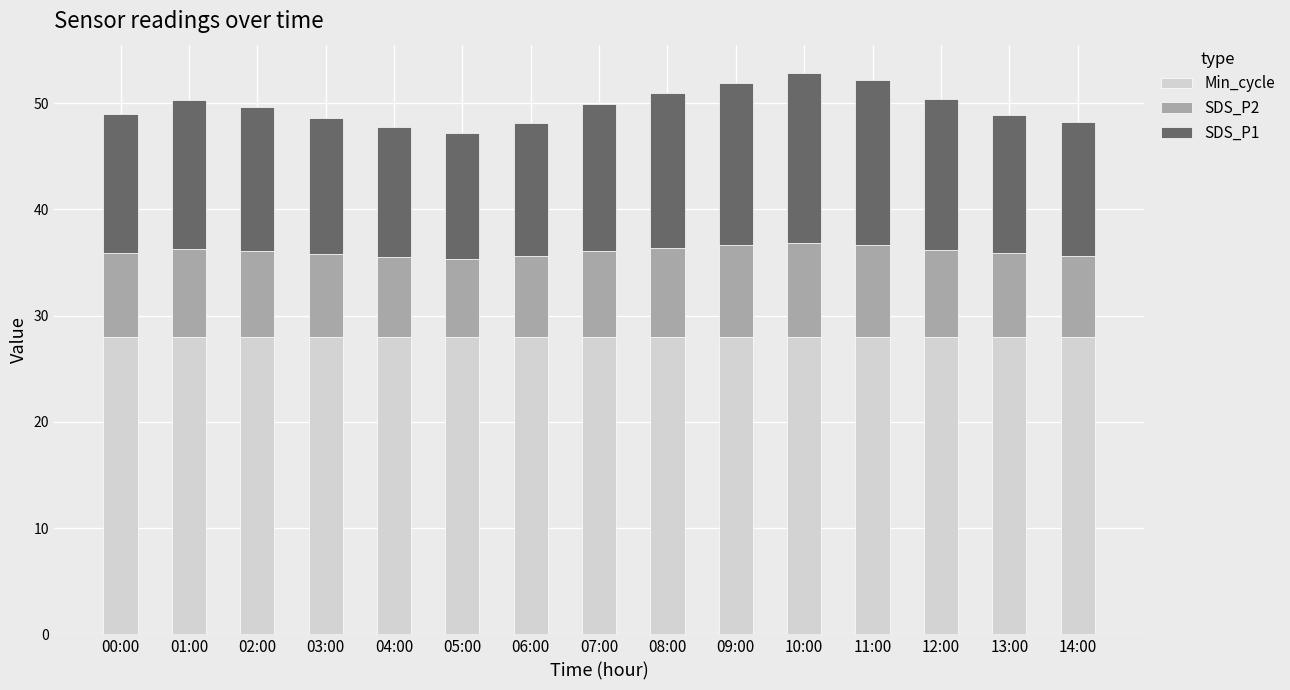

True or false: Min_cycle has a value of 28.0 at 09:00.

True